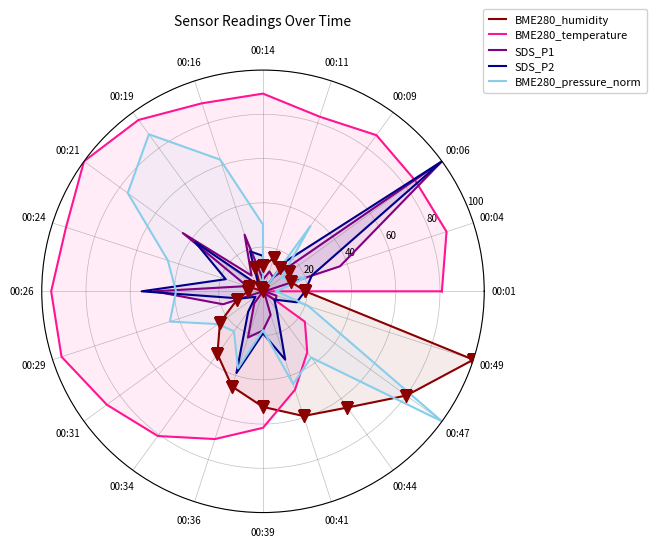

True or false: BME280_pressure_norm and SDS_P2 cross at least once.

True